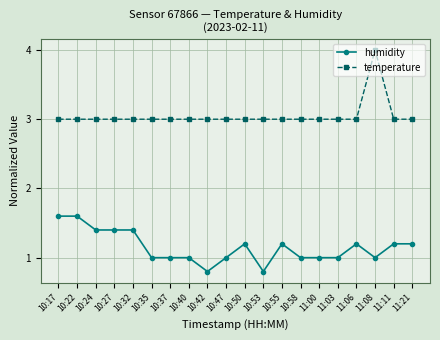

What is the minimum value shown in the chart?

0.8